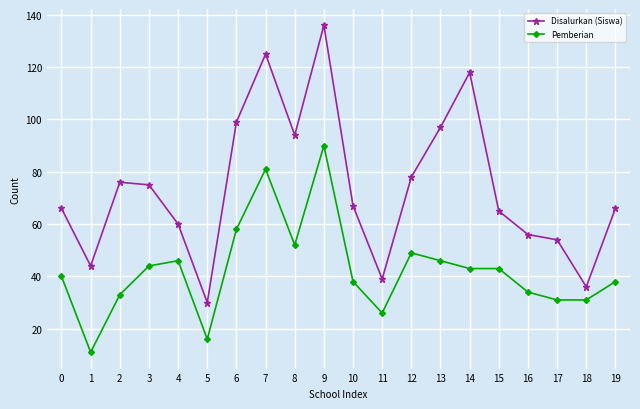

Reading left to right, transcribe all the data shown in this chart.

Disalurkan (Siswa): 66	44	76	75	60	30	99	125	94	136	67	39	78	97	118	65	56	54	36	66
Pemberian: 40	11	33	44	46	16	58	81	52	90	38	26	49	46	43	43	34	31	31	38